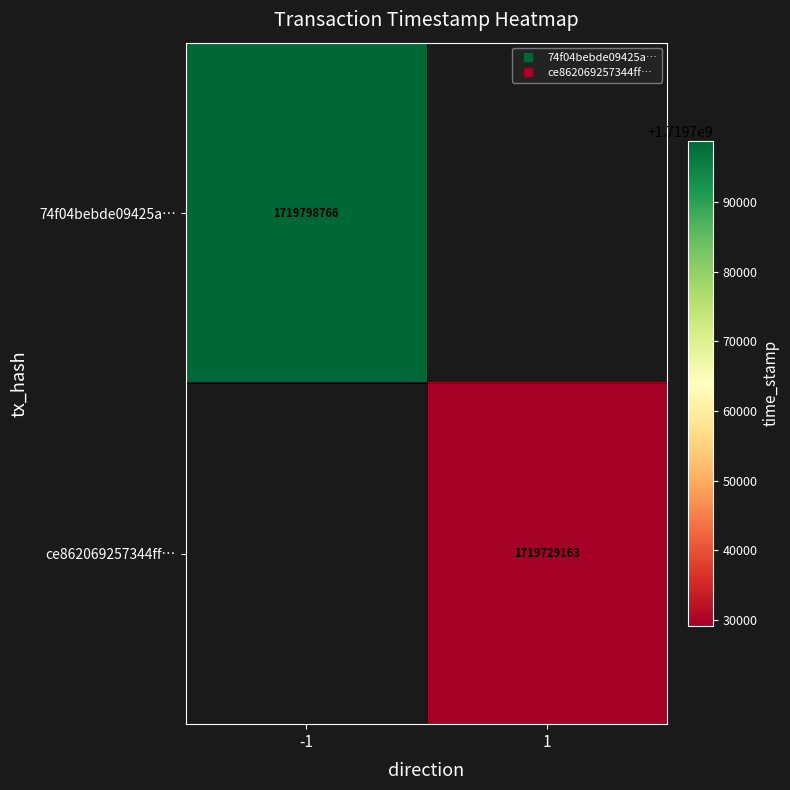

What is the approximate value of ce862069257344ff… at 1?

1719729163.0